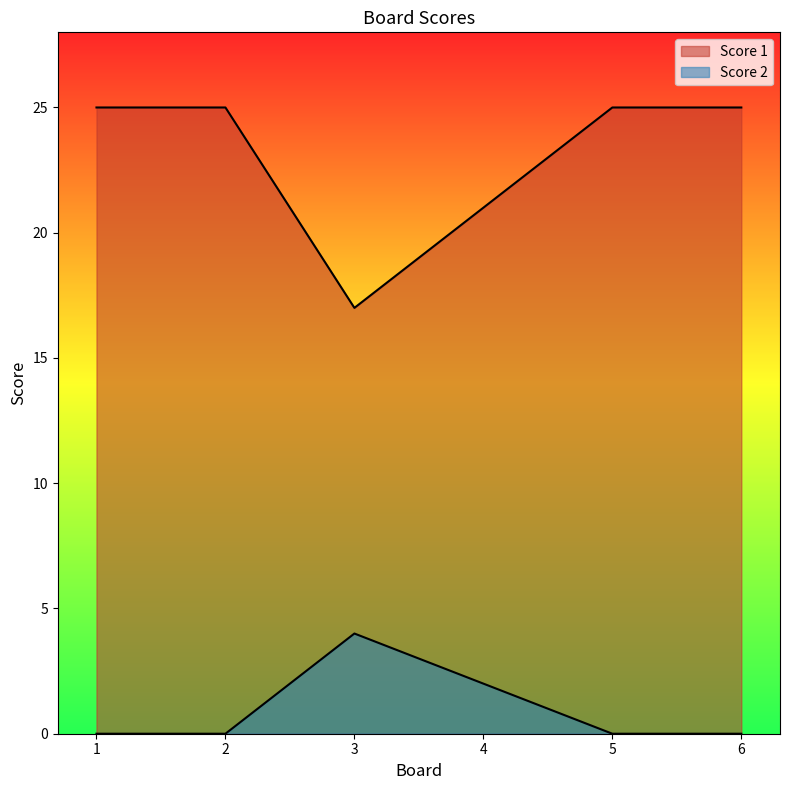

List the labels in order of Score 2 value, largest first.

3, 4, 1, 2, 5, 6